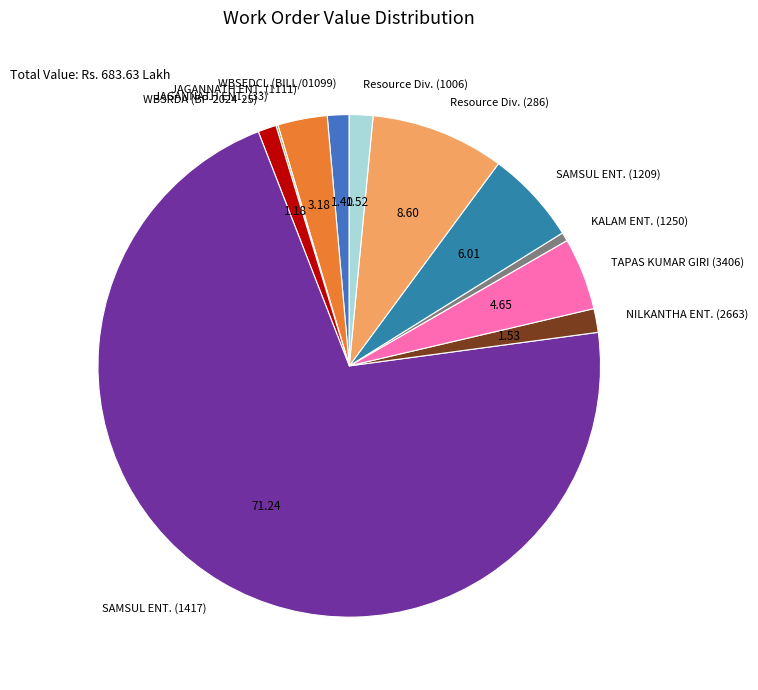

Do TAPAS KUMAR GIRI (3406) and KALAM ENT. (1250) together represent more than half of the pie?

No